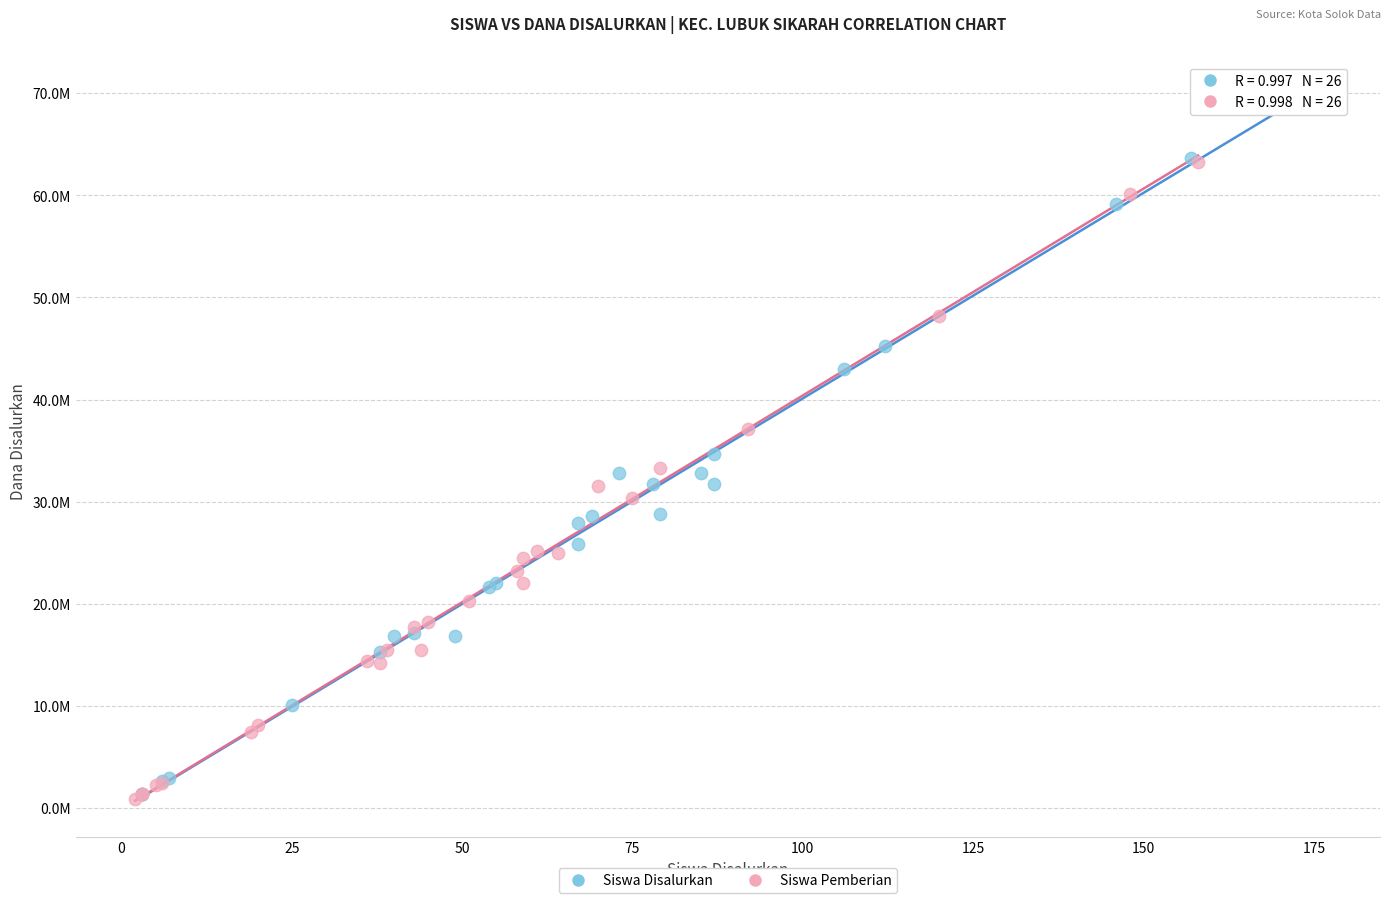

What are all the series names shown in the legend?

Siswa Disalurkan, Siswa Pemberian